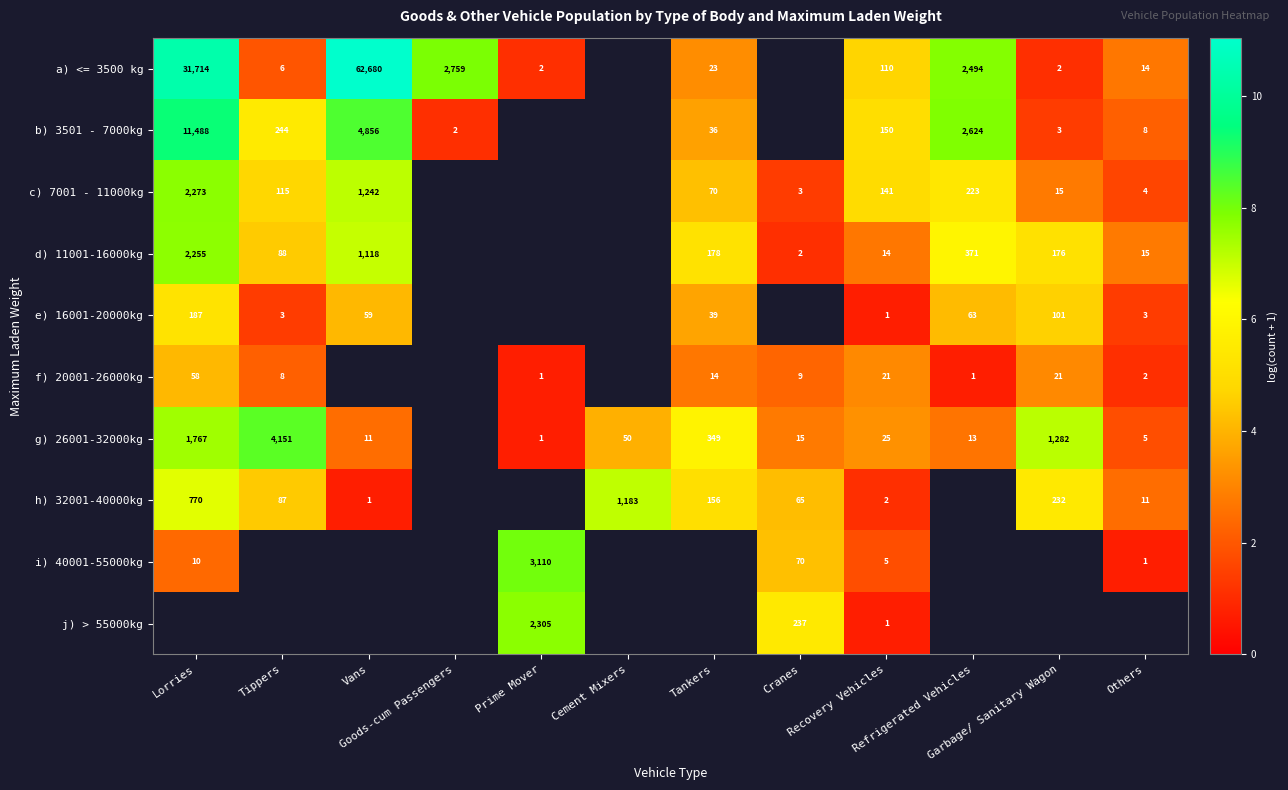

Which has a higher value, Prime Mover or Others?

Others